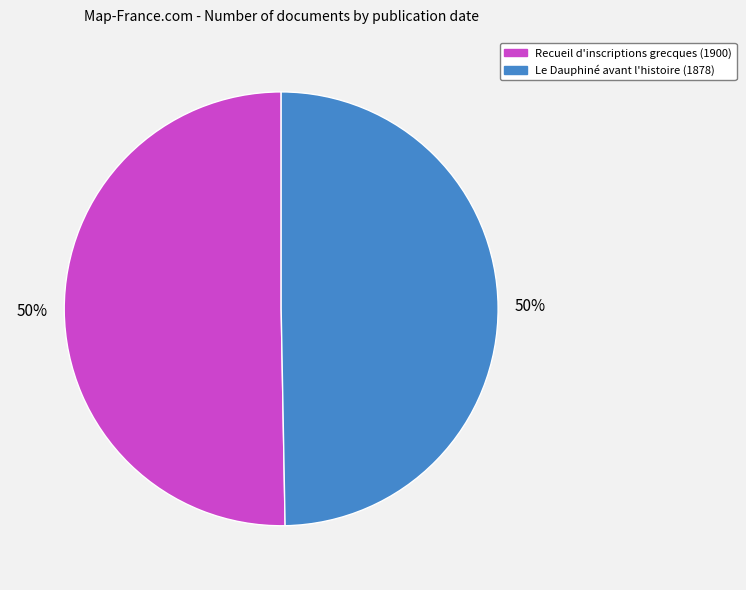

To the nearest percent, what is the average slice percentage?

50%